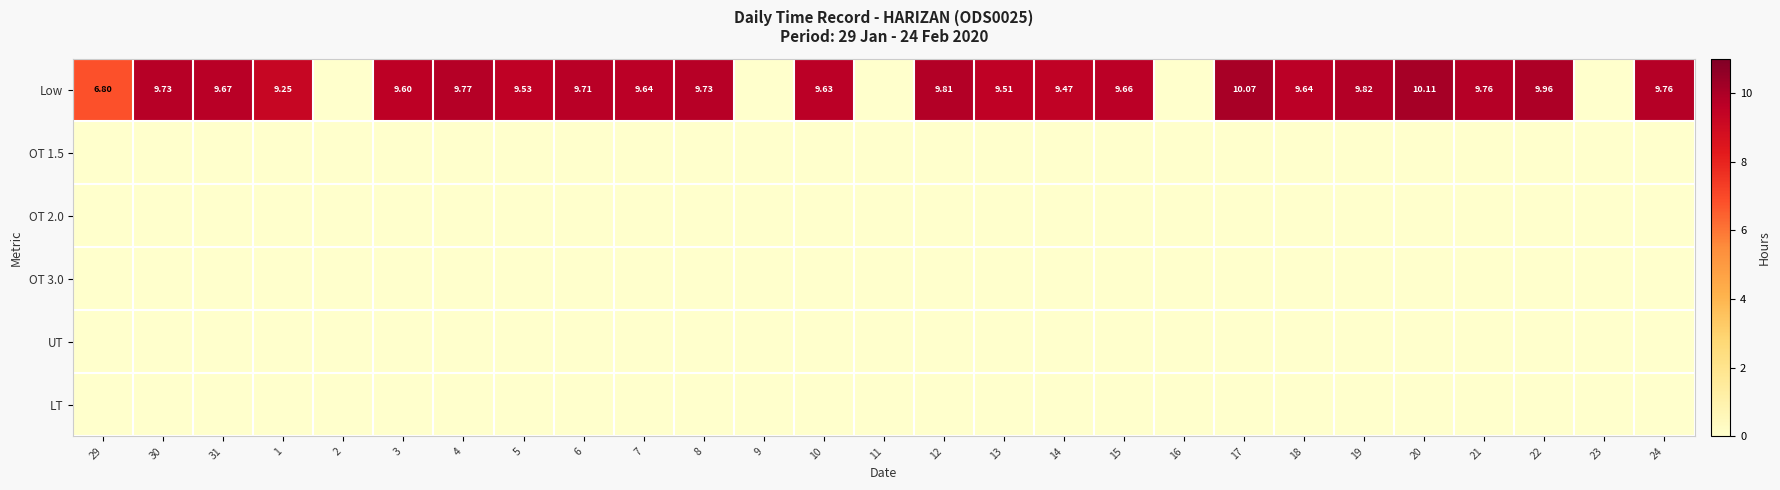

What is the spread (max minus min) of values at 20?

10.1